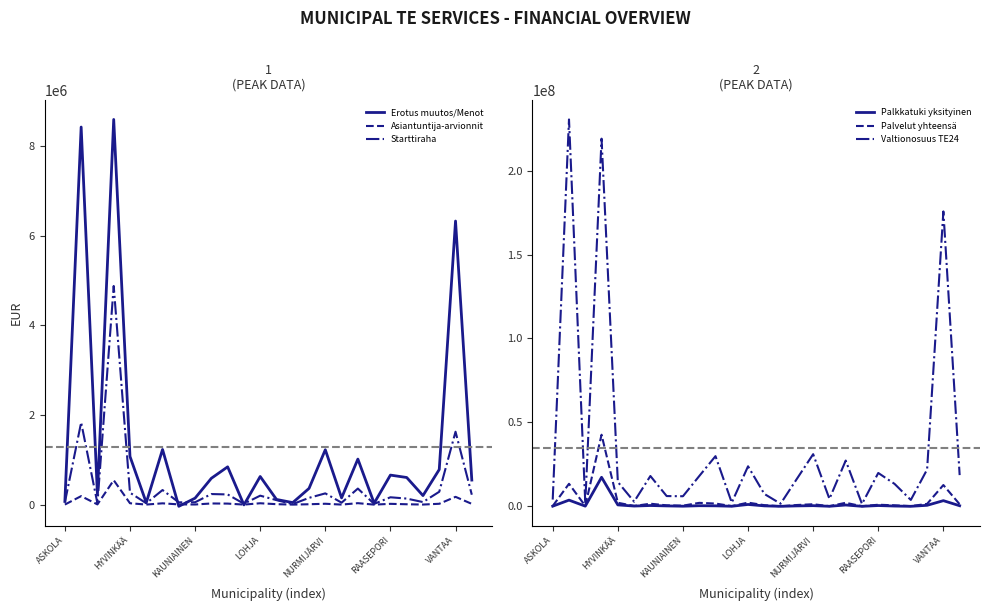

At which label is Erotus muutos/Menot closest to 4278864?

VANTAA